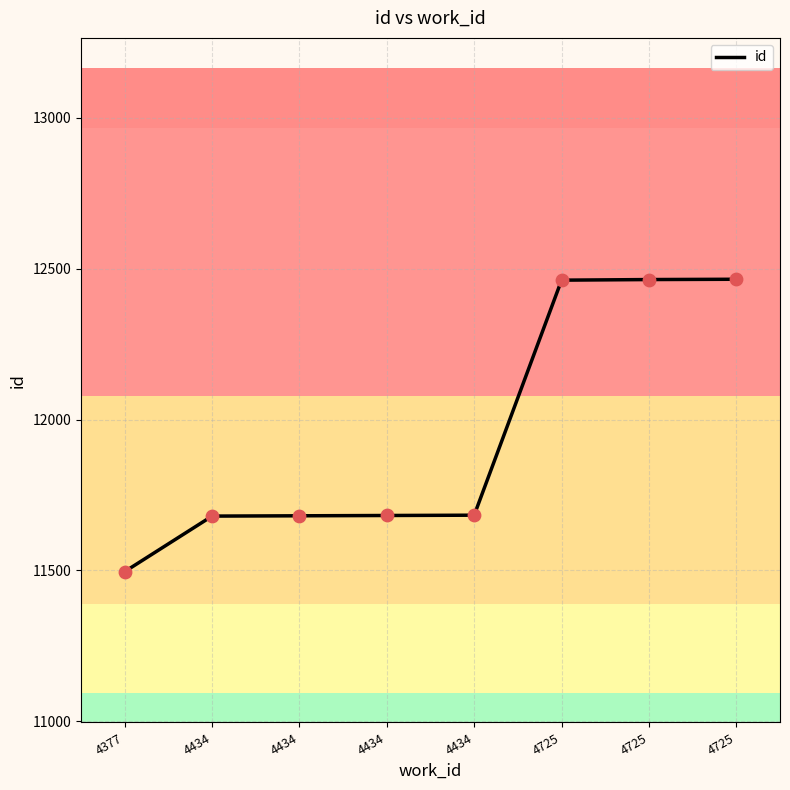

What is the ratio of the value at 4377 to the value at 4434?

1.0